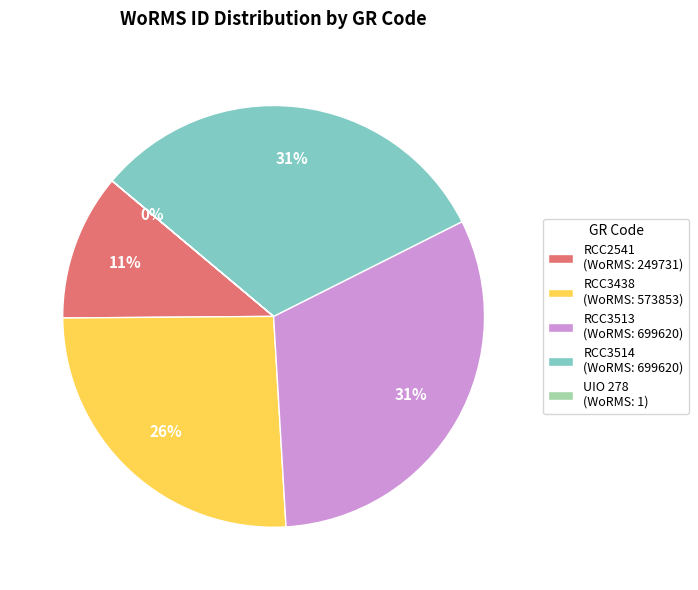

To the nearest percent, what percentage of the pie is RCC2541?

11%